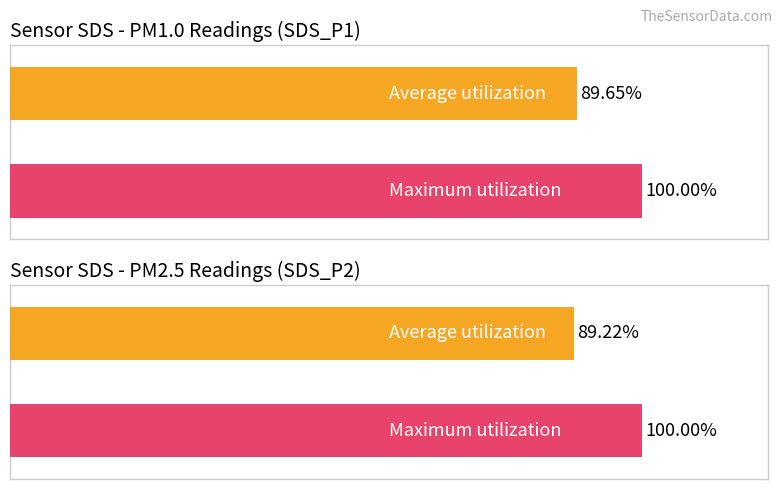

True or false: SDS_P1 has a value of 65.8 at 00:11.

False